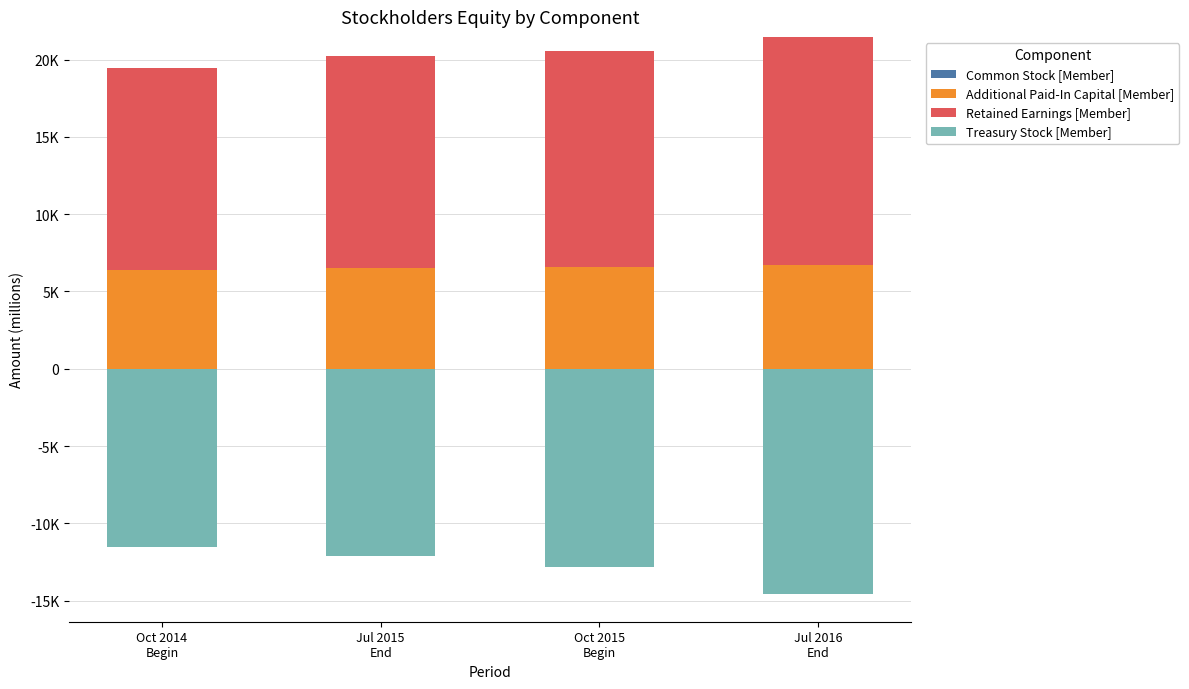

Between Oct 2014
Begin and Jul 2016
End, which series saw the biggest shift?

Retained Earnings [Member]